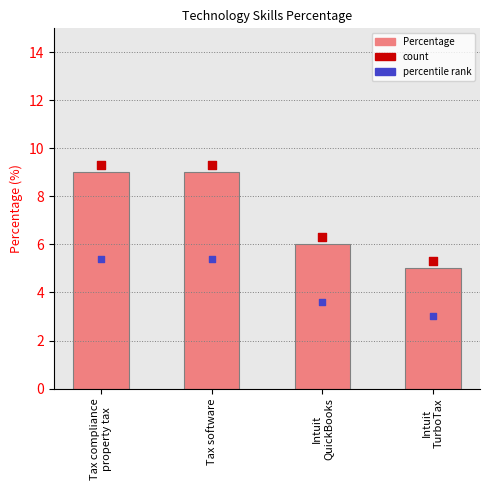

Between Intuit
TurboTax and Tax compliance
property tax, which is larger?

Tax compliance
property tax